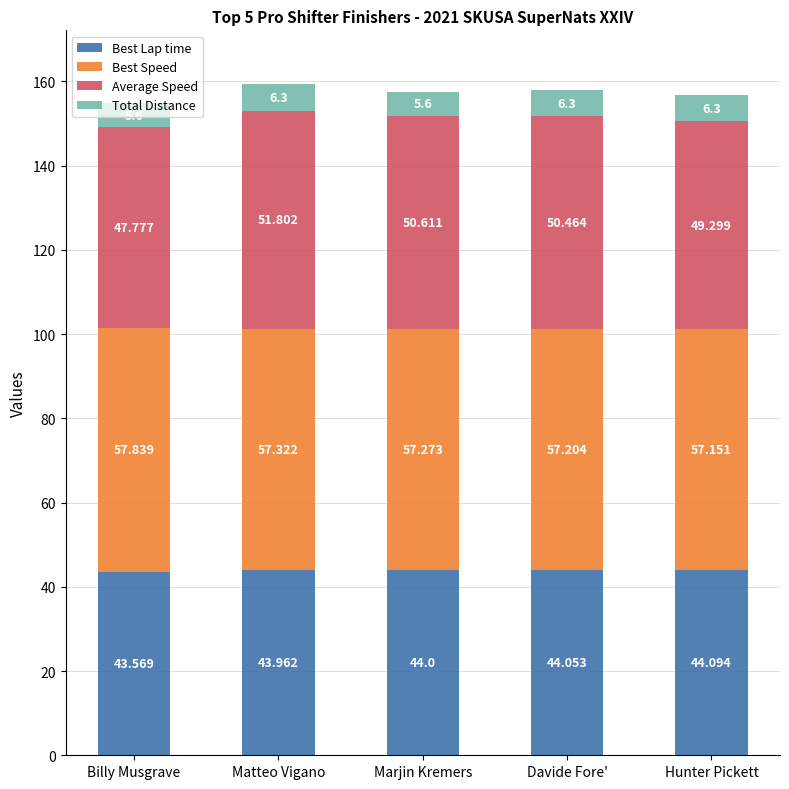

What are all the series names shown in the legend?

Best Lap time, Best Speed, Average Speed, Total Distance